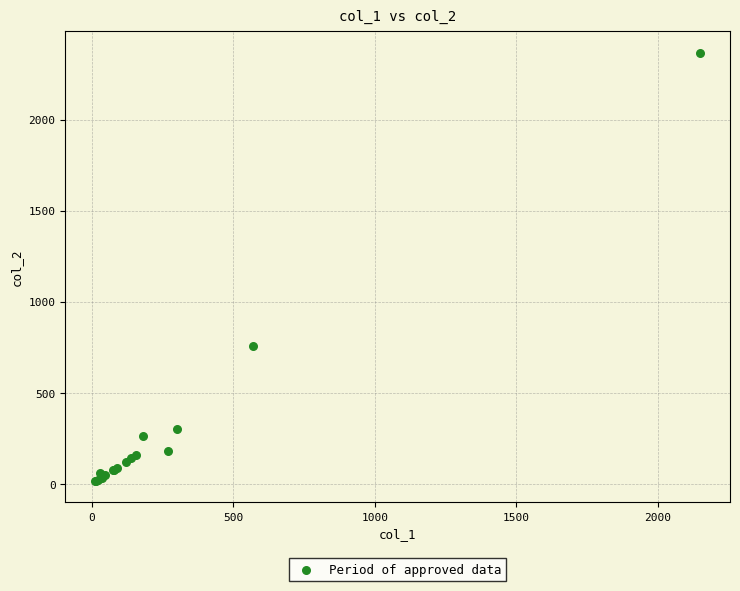

What Y value in the scatter plot is closest to 1191?

760.0